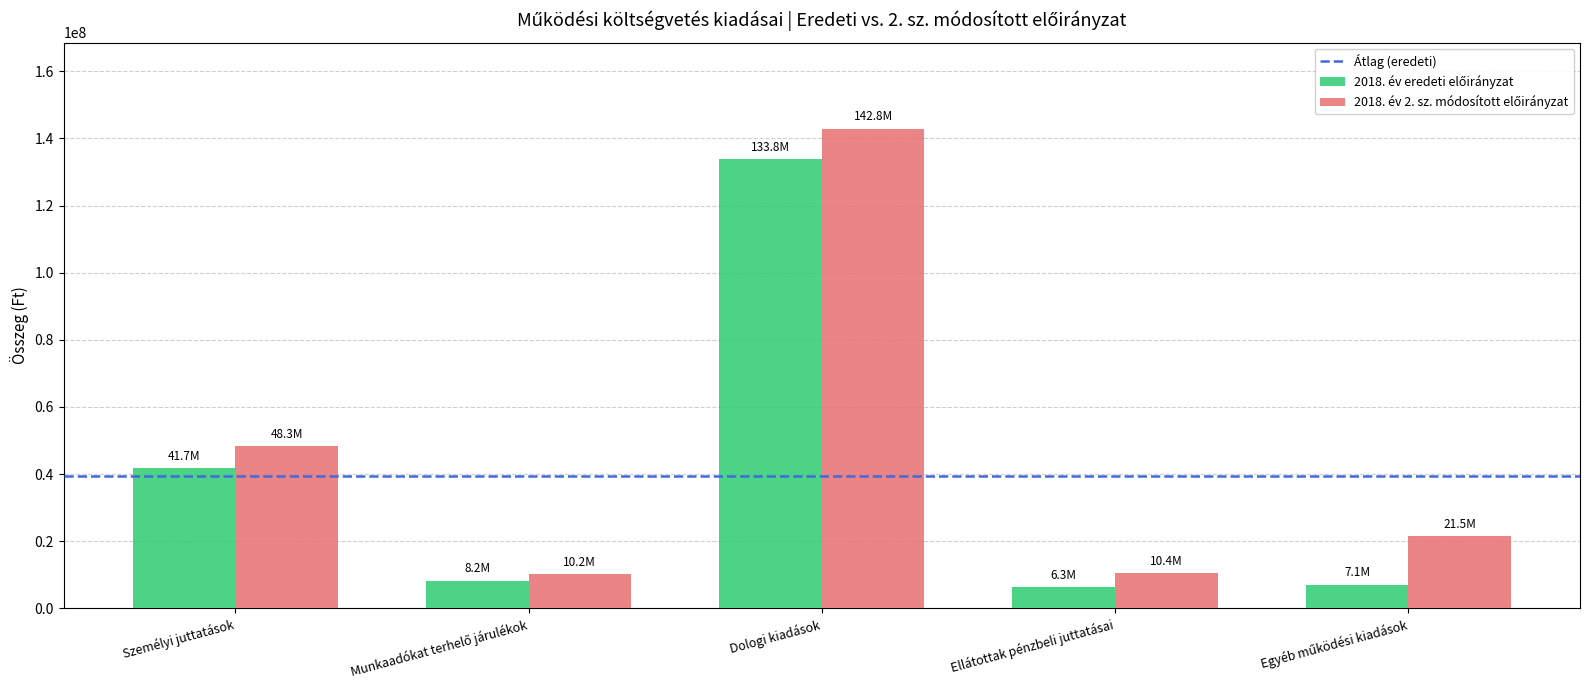

What is the greatest value displayed?

142834625